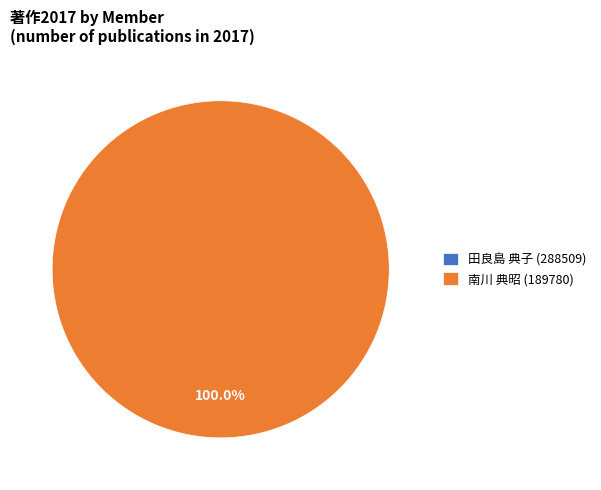

What is the majority slice?

南川 典昭 (189780)